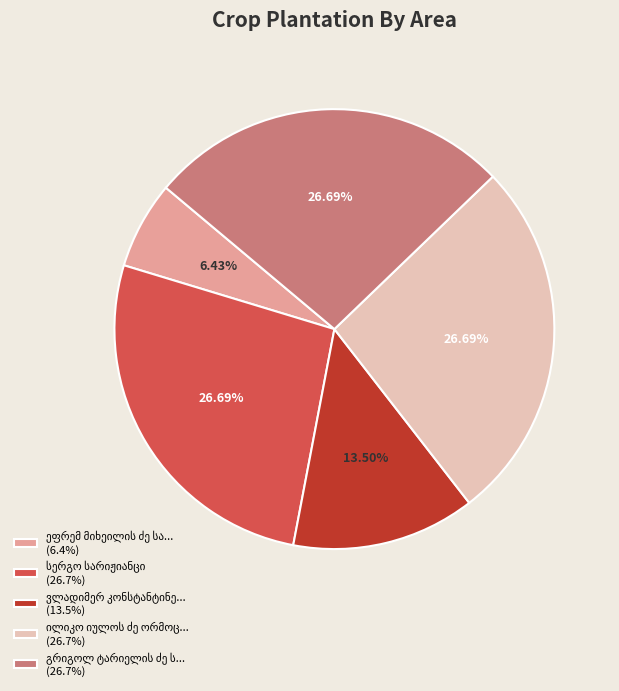

Is there any slice that represents more than half of the pie?

No